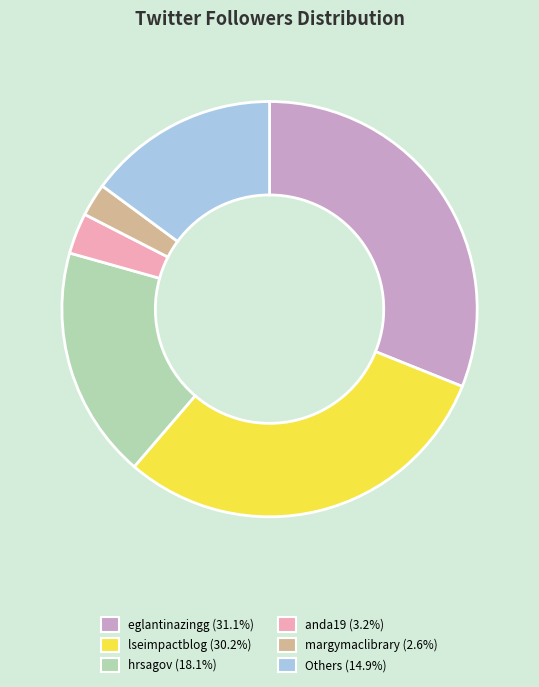

Is there any slice that represents more than half of the pie?

No